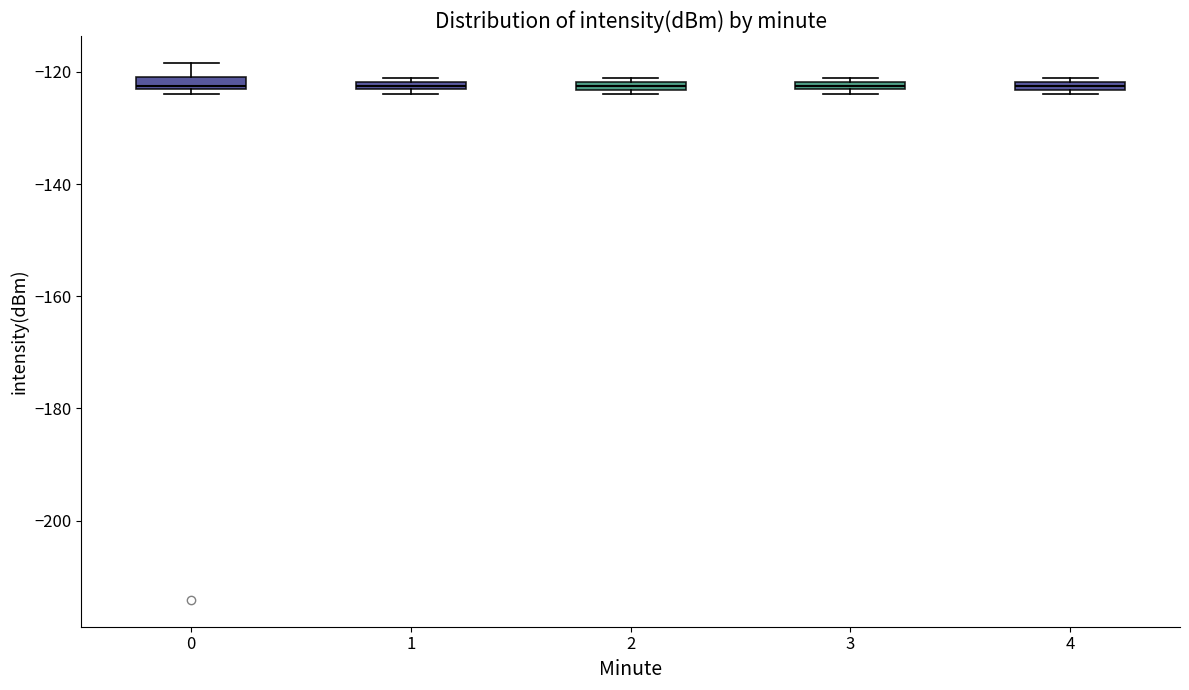

Where is the upper edge of the box at x = 4 on the y-axis? The values are not printed on the chart, so give them approximately, as read against the axis.

-122